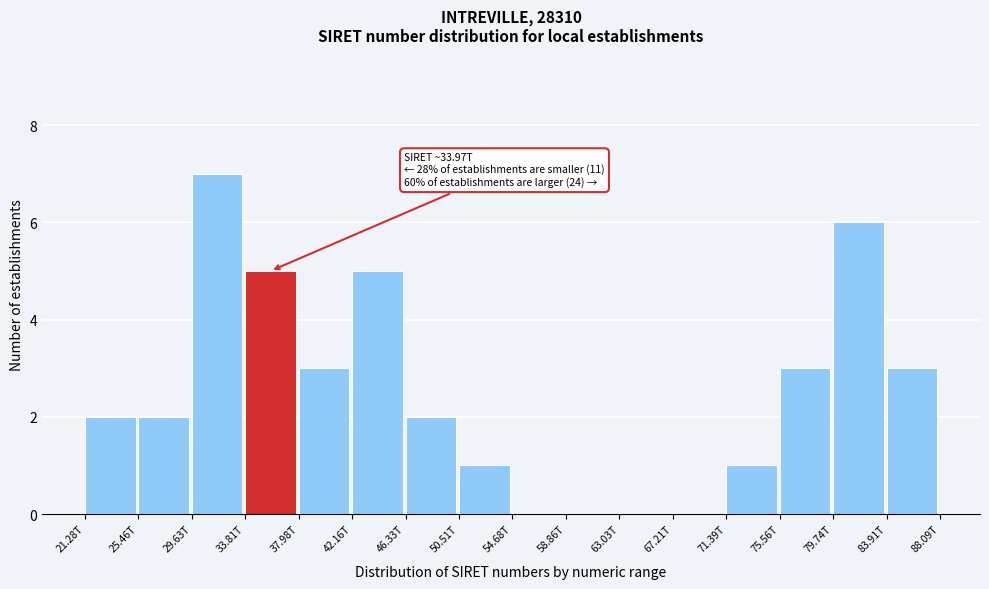

Reading right to left, extract all data points from this chart.

83.91T=3	79.74T=6	75.56T=3	71.39T=1	67.21T=0	63.03T=0	58.86T=0	54.68T=0	50.51T=1	46.33T=2	42.16T=5	37.98T=3	33.81T=5	29.63T=7	25.46T=2	21.28T=2